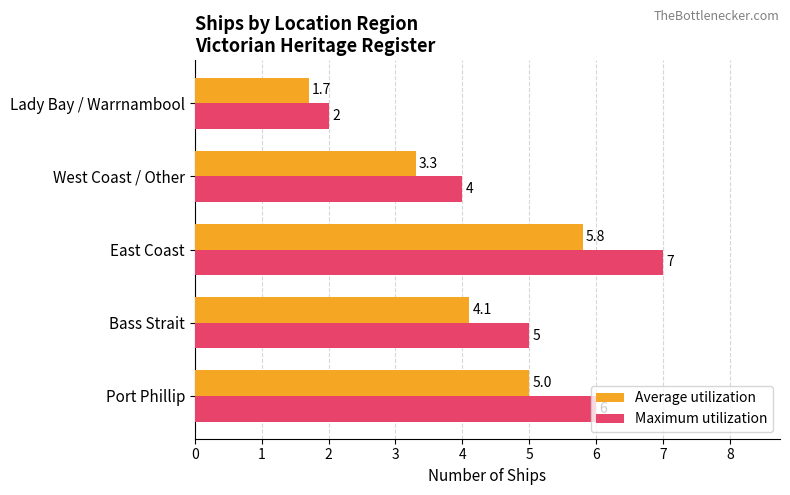

What is the sum of all Average utilization values?

19.9